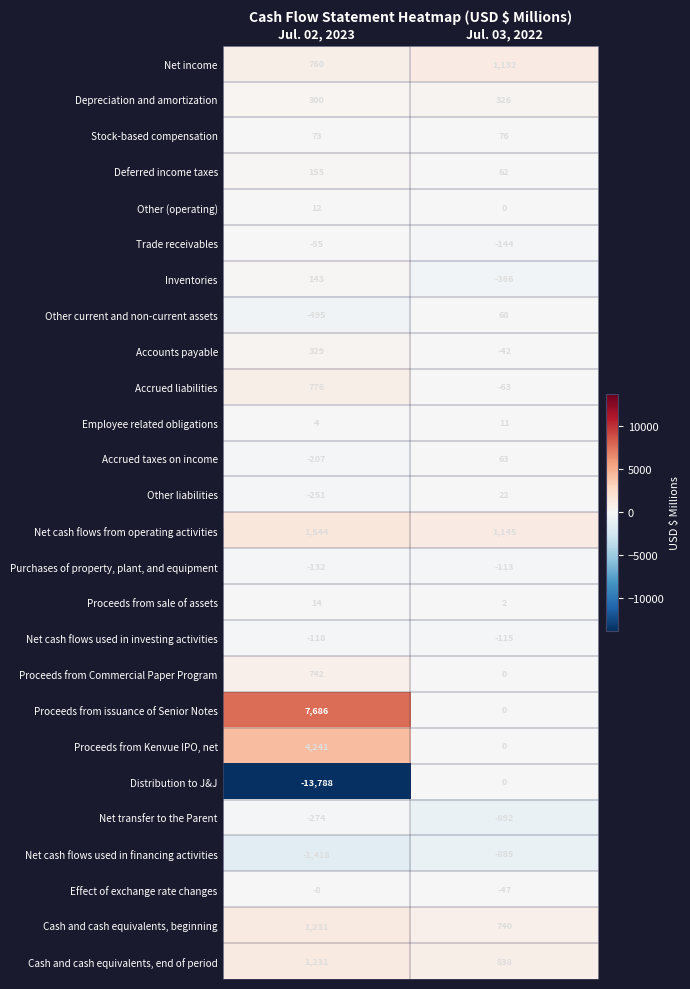

What is the total value across all series at Jul. 03, 2022?

1818